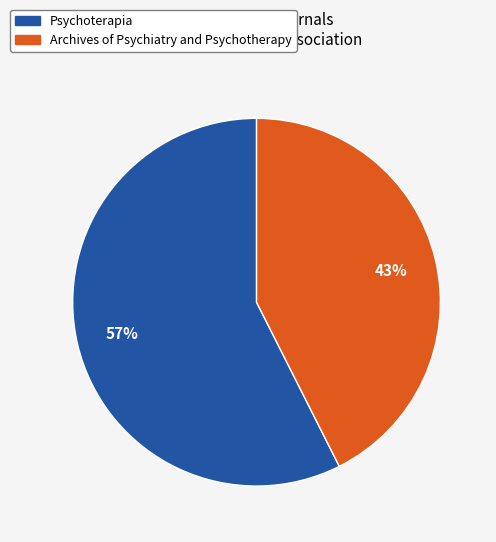

Which slice is the largest?

Psychoterapia